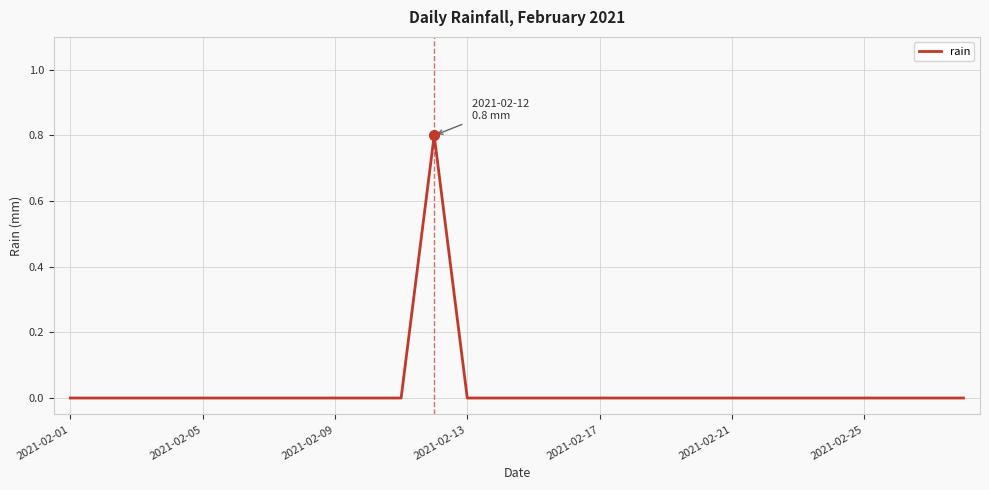

What is the maximum value shown in the chart?

0.8